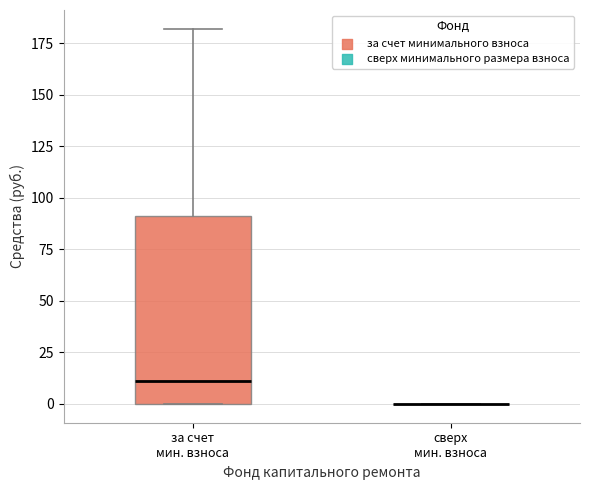

Reading left to right, read every box against the y-axis: the position of its median line, the range the box covers, and the ends of its whiskers. The values are not printed on the chart, so give them approximately, as read against the axis.

за счет мин. взноса: median 10, box 0 to 90, whiskers 0 to 180
сверх мин. взноса: box collapsed to a line at 0, whiskers 0 to 0